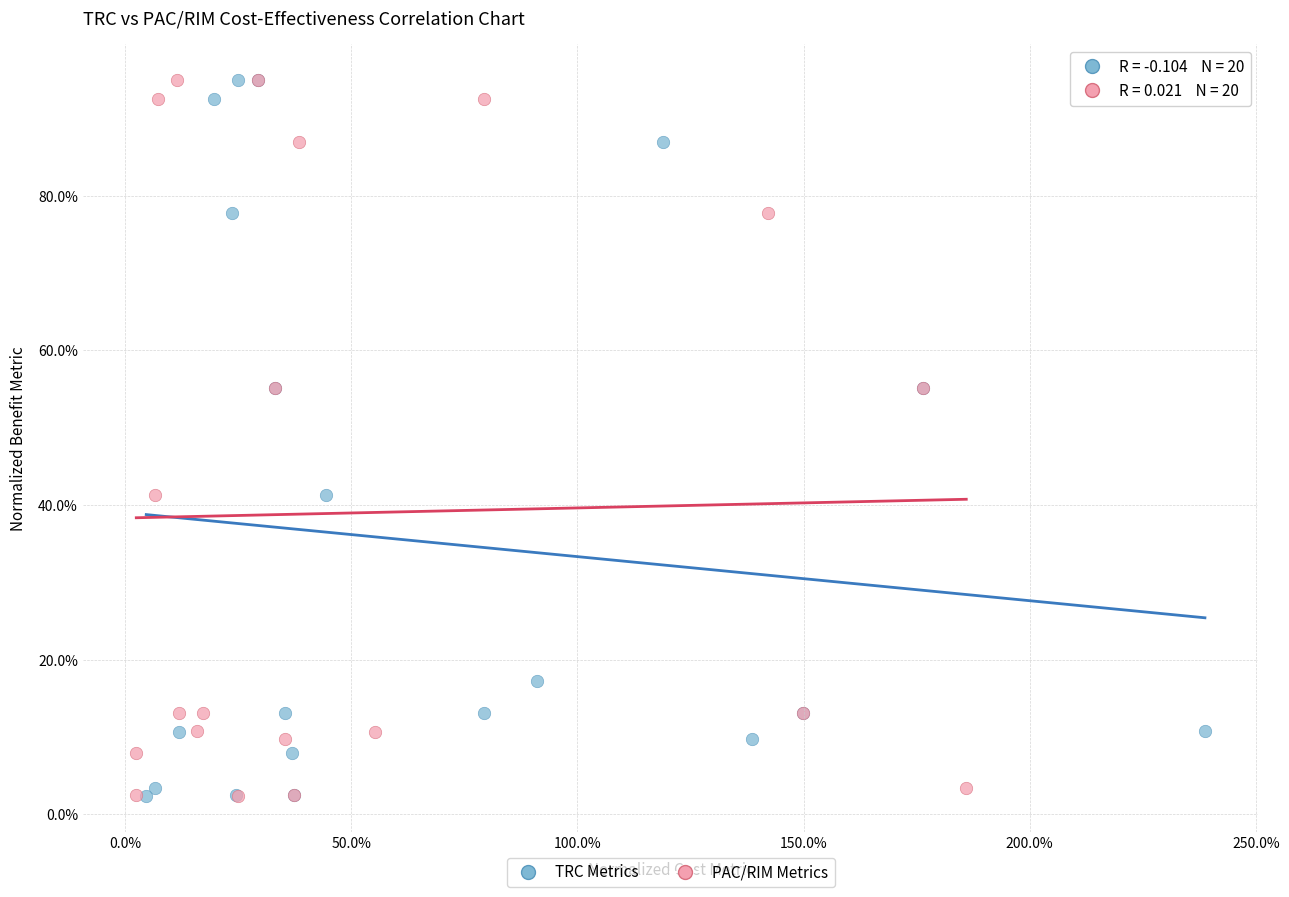

What are all the series names shown in the legend?

TRC Metrics, PAC/RIM Metrics